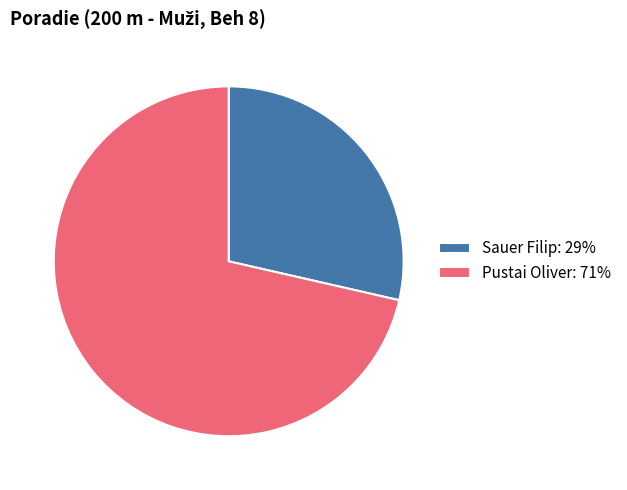

Does Pustai Oliver represent more than half of the total?

Yes